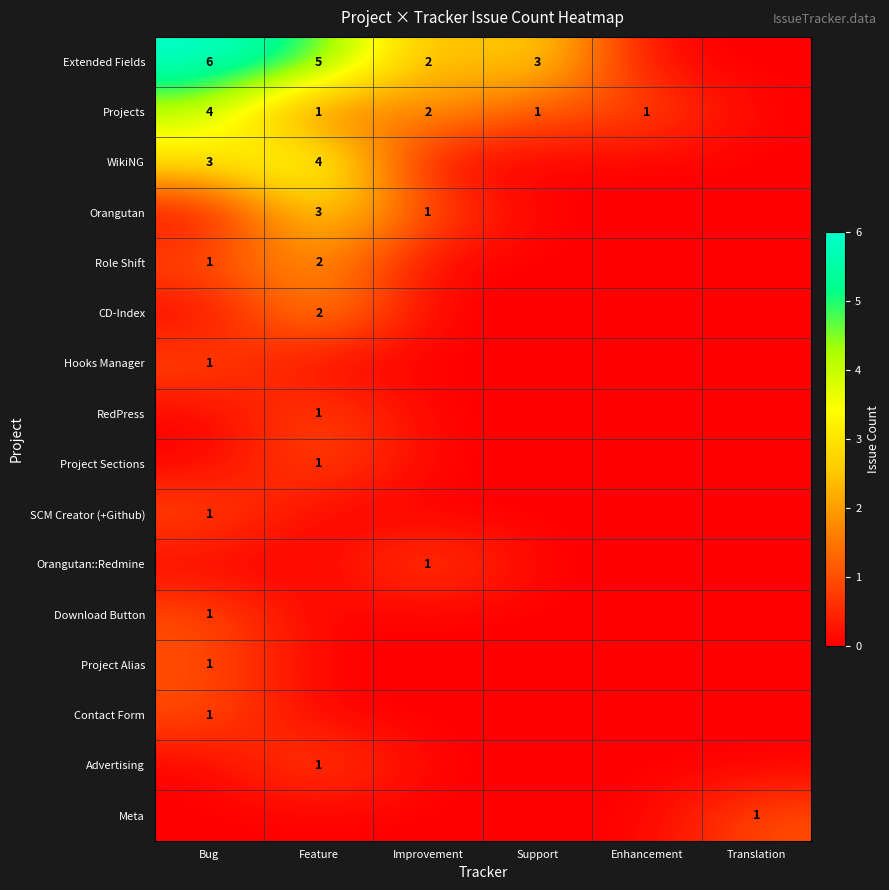

What is the total value across all series at Feature?

20